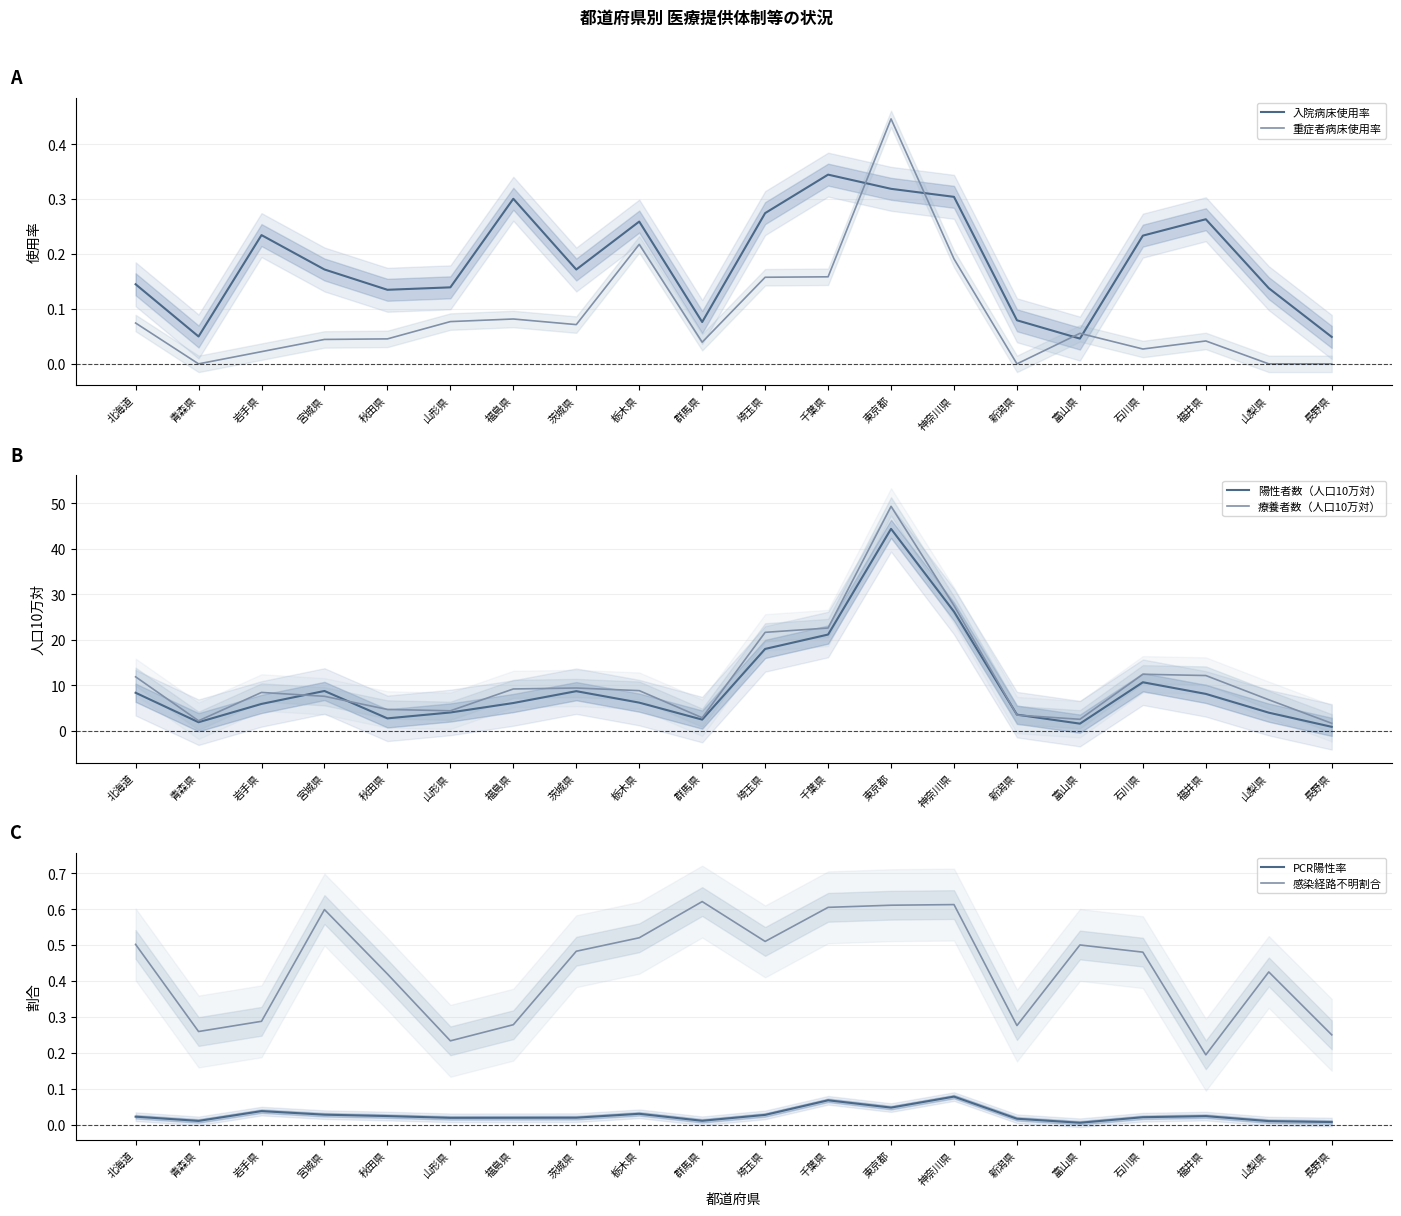

At which category does 陽性者数（人口10万対） reach its first local valley?

青森県